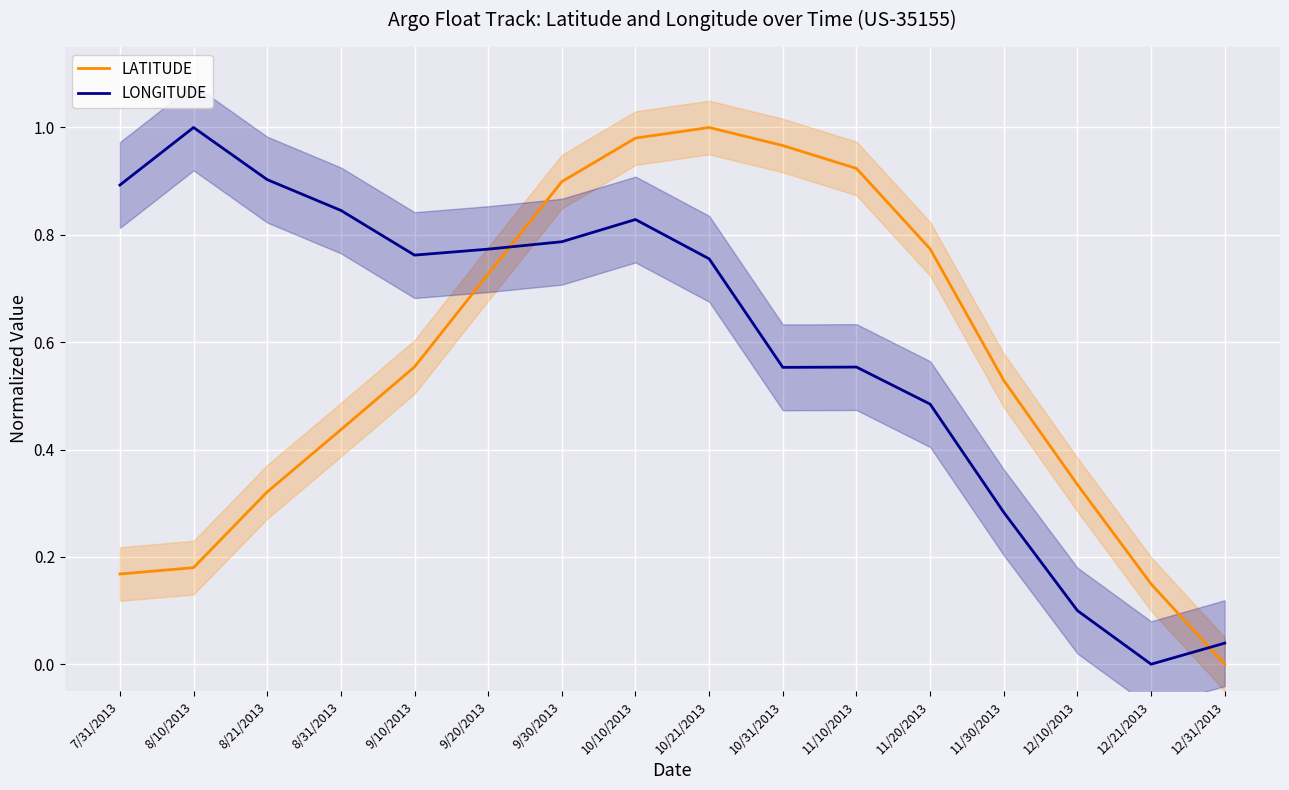

List the series in order of their overall mean, lowest first.

LATITUDE, LONGITUDE